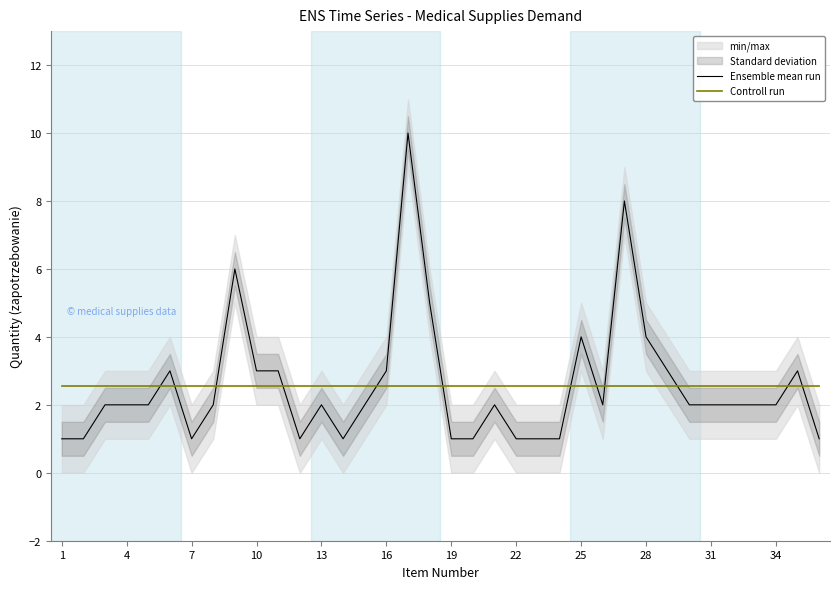

What is the difference between the second highest and second lowest values in the Ensemble mean run series?

7.0